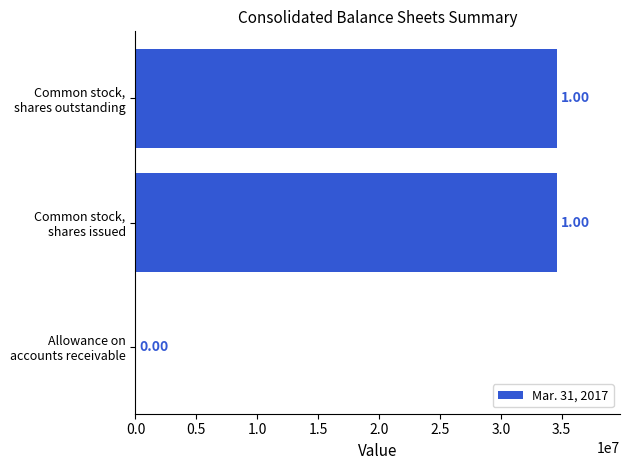

Are the bars horizontal?

Yes